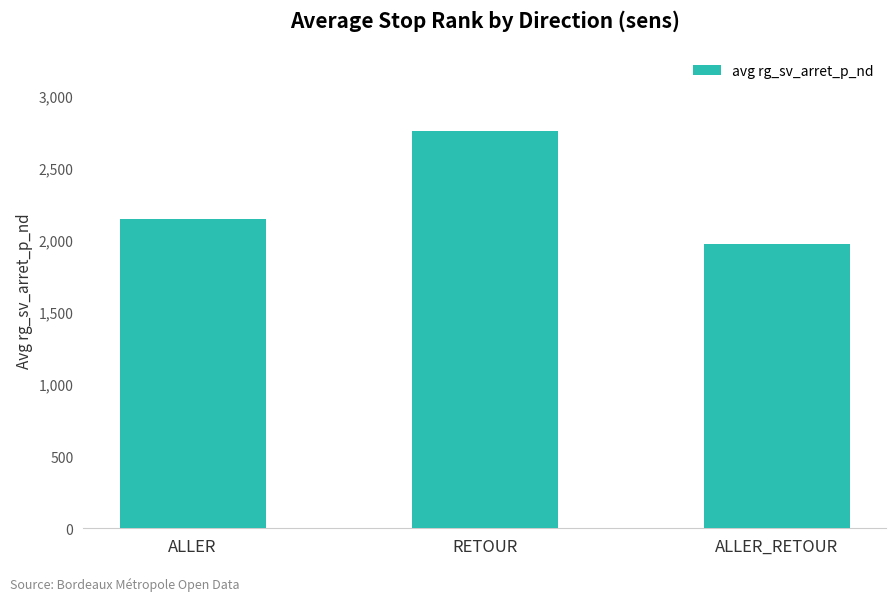

Read the value at RETOUR, to the nearest 100.

2800